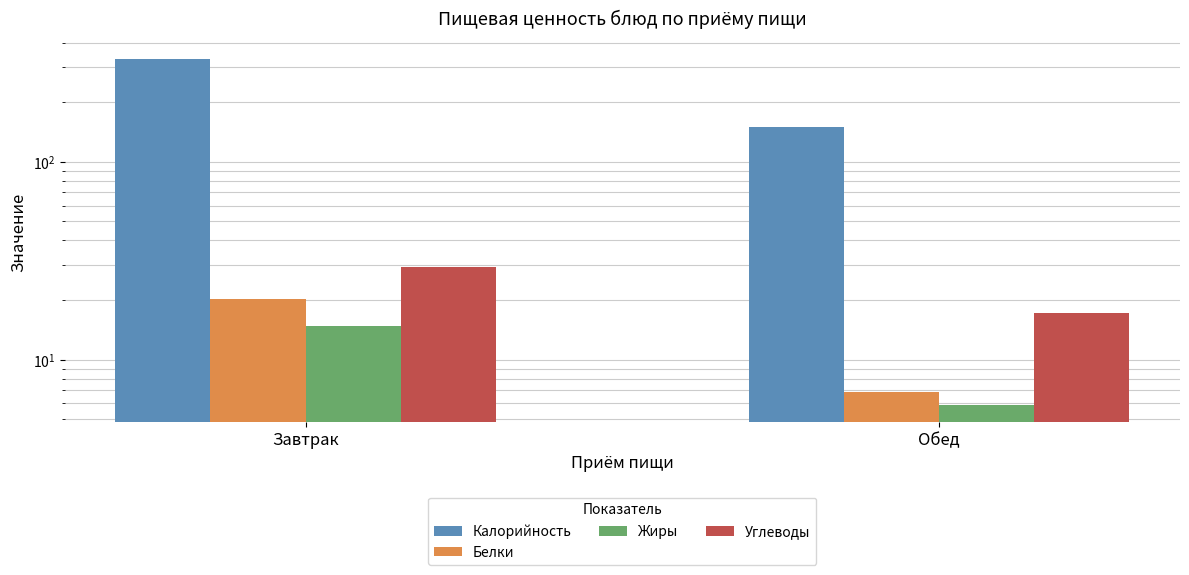

Where is Жиры nearest to the value 10?

Обед